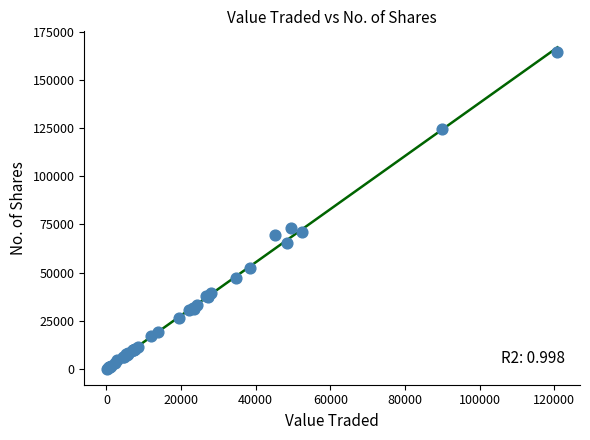

What Y value in the scatter plot is closest to 82159?

73138